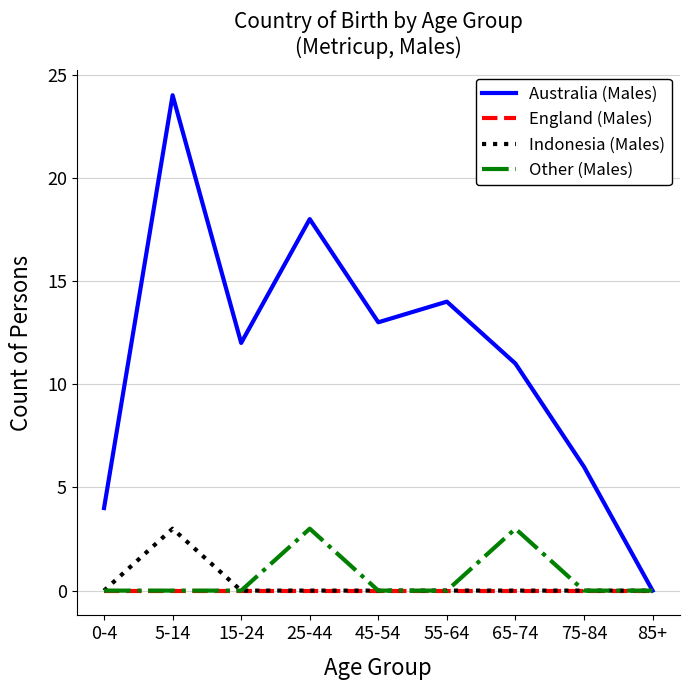

What is the difference between the maximum and second lowest values in the Australia (Males) series?

20